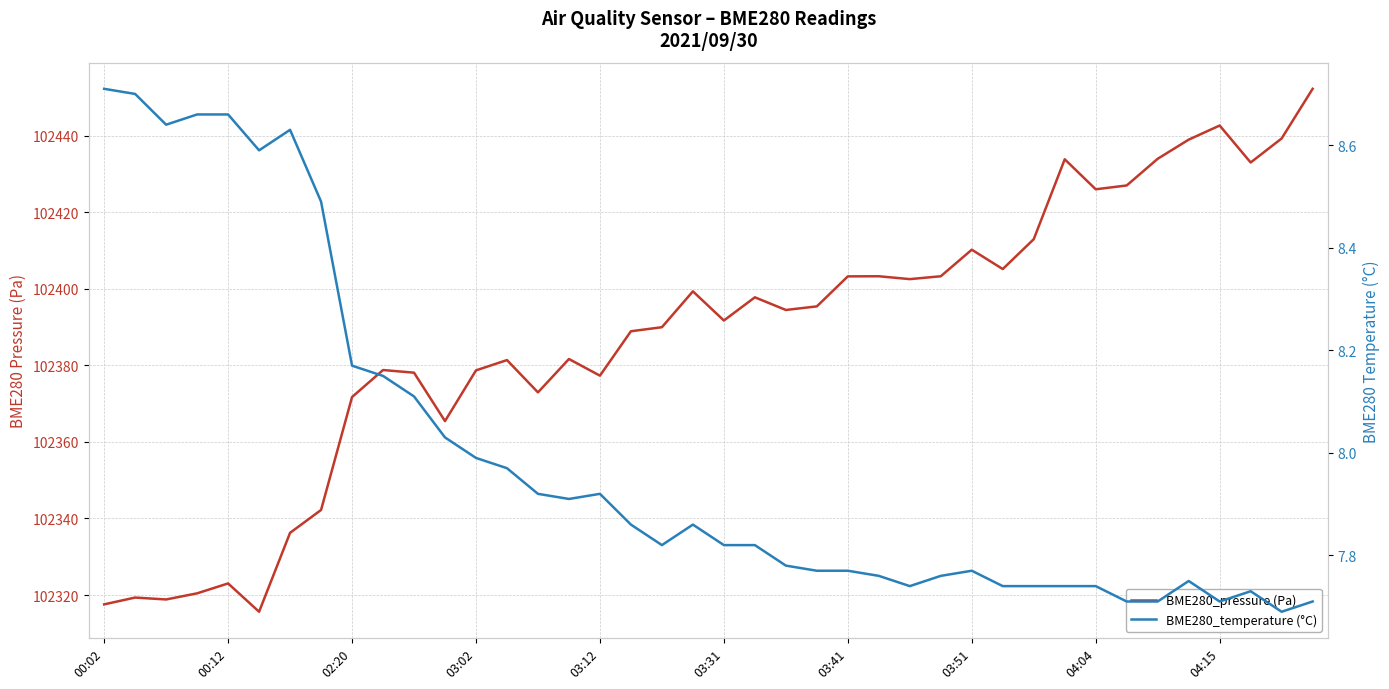

Which has a higher value, 10 or 14?

10